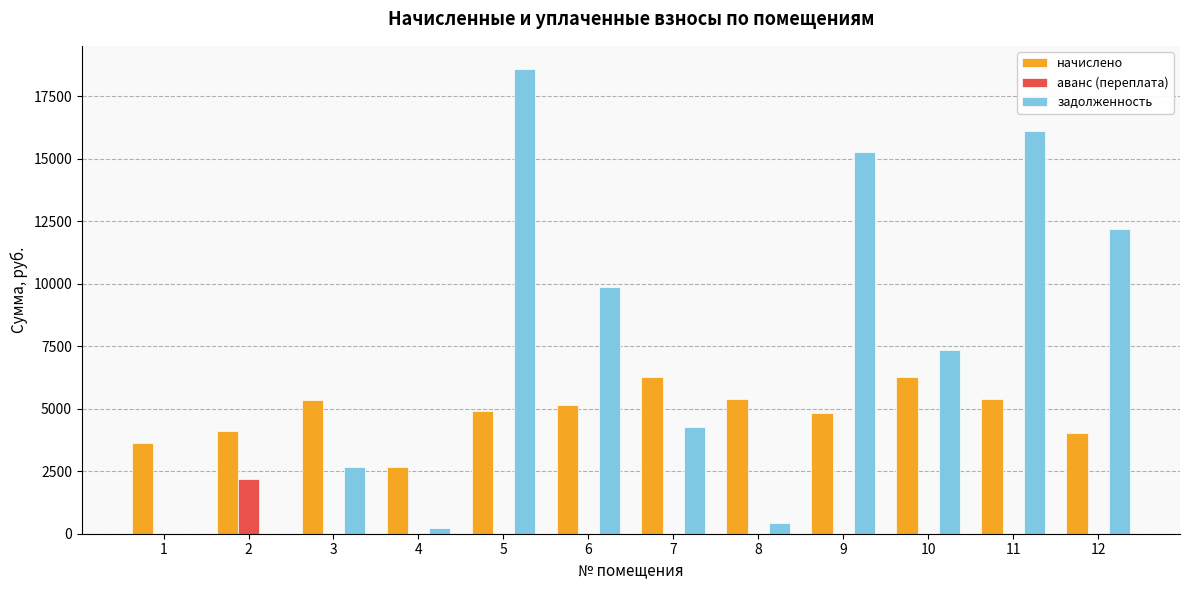

Which series has the largest total across all categories?

задолженность